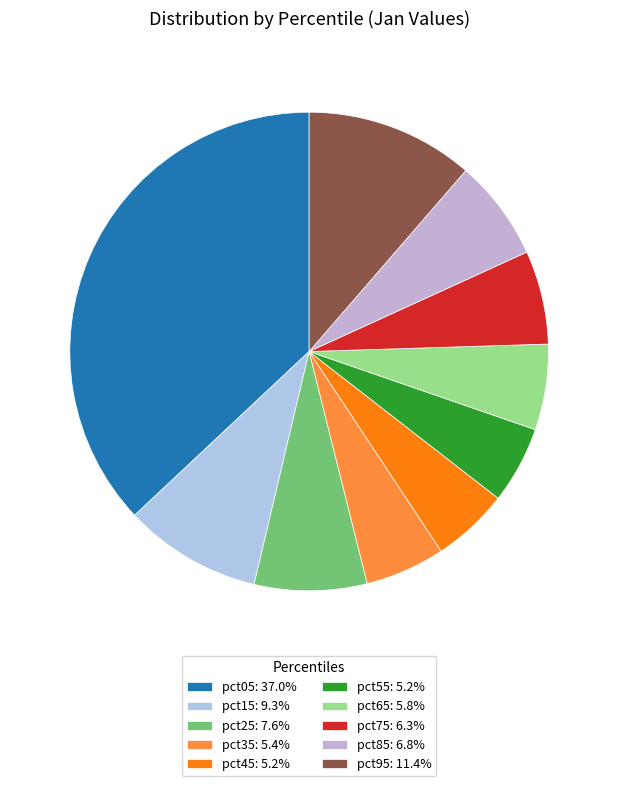

How many slices are in this pie chart?

10